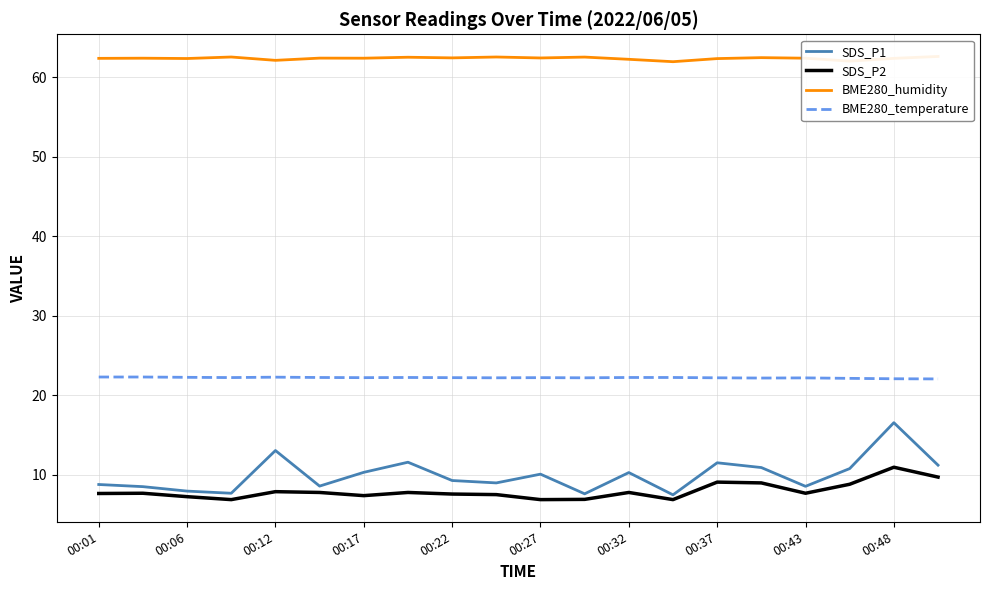

The value of SDS_P1 at 00:43 is 8.6. True or false?

True